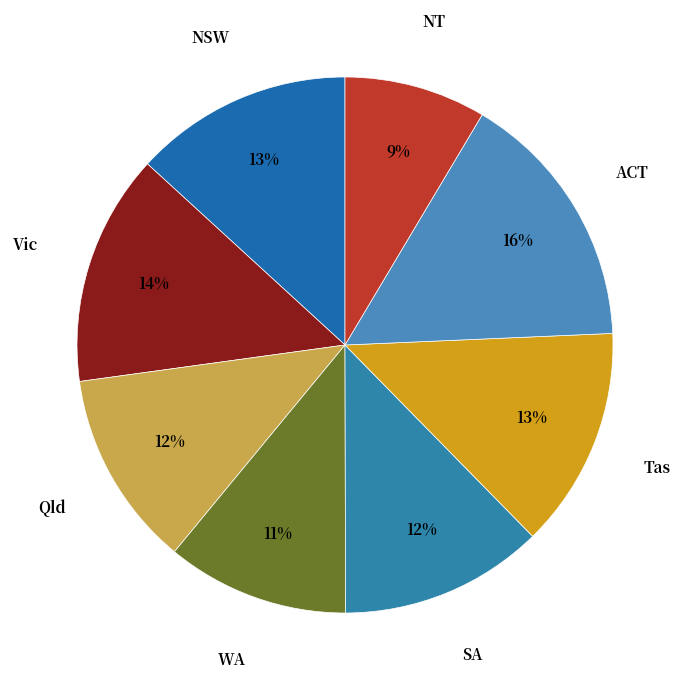

True or false: Tas accounts for 13% of the total.

True